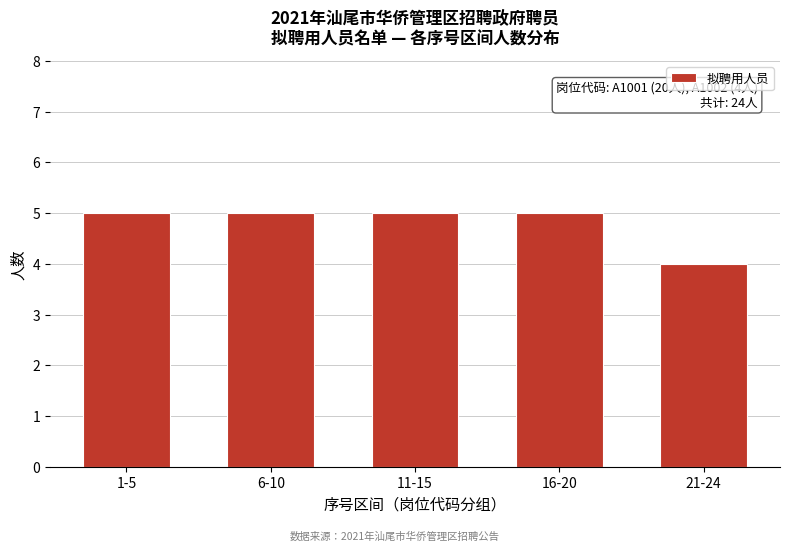

Reading right to left, extract all data points from this chart.

4	5	5	5	5